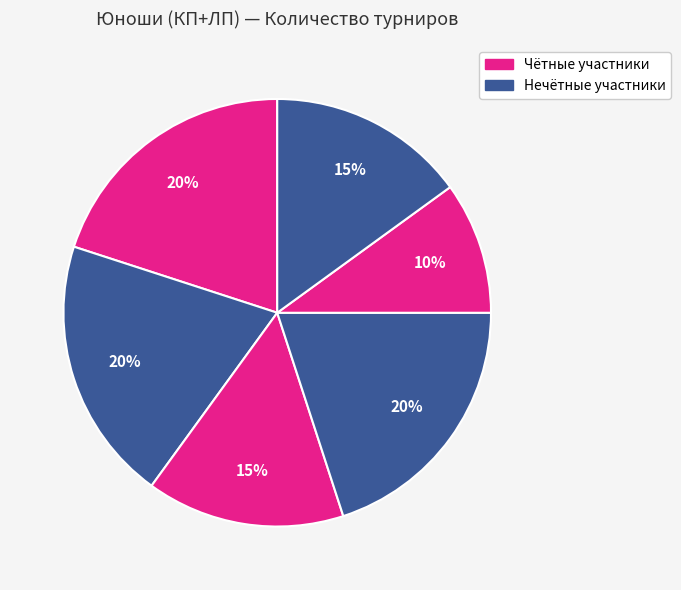

How many segments does this pie chart have?

6